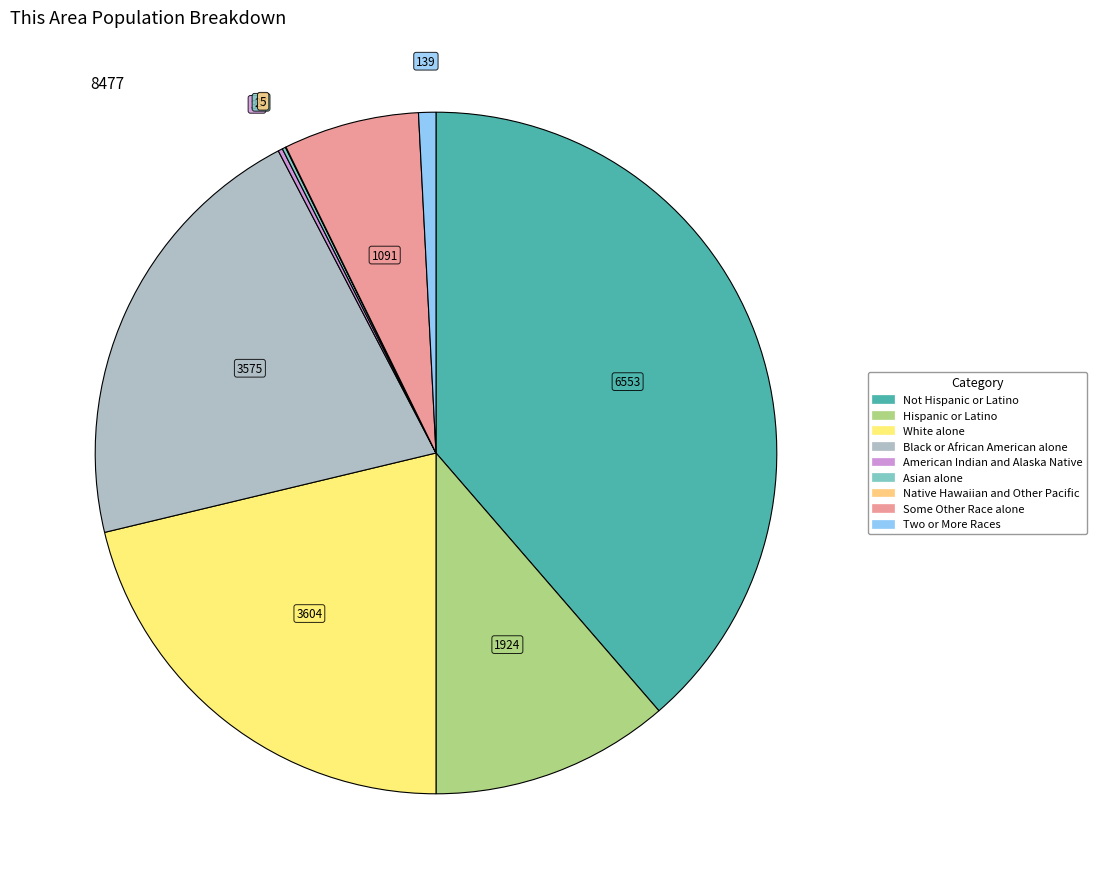

Between Some Other Race alone and Hispanic or Latino, which is larger?

Hispanic or Latino